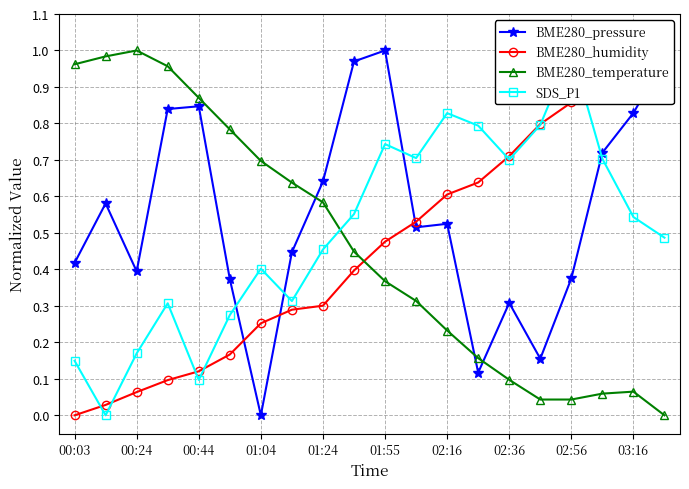

True or false: BME280_pressure and BME280_temperature cross at least once.

True